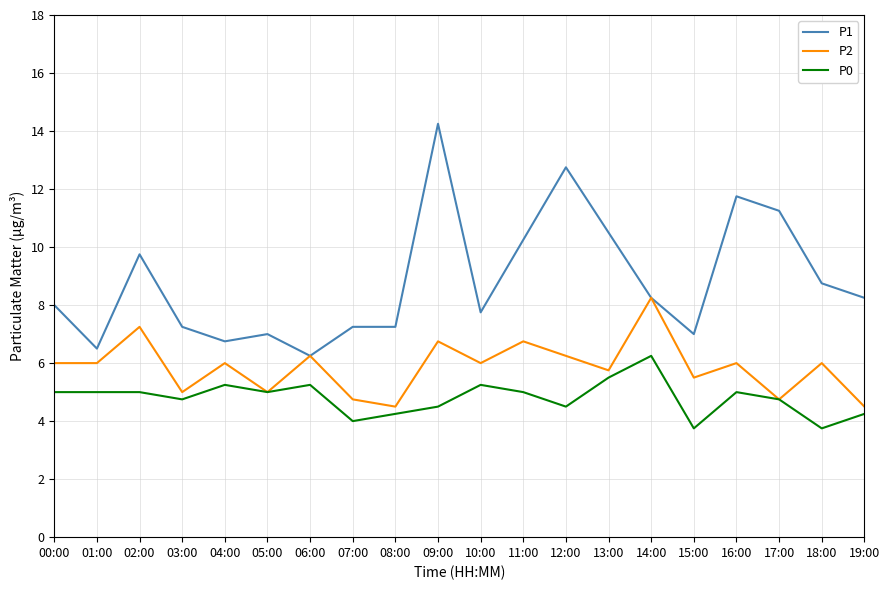

How many lines are shown in the chart?

3